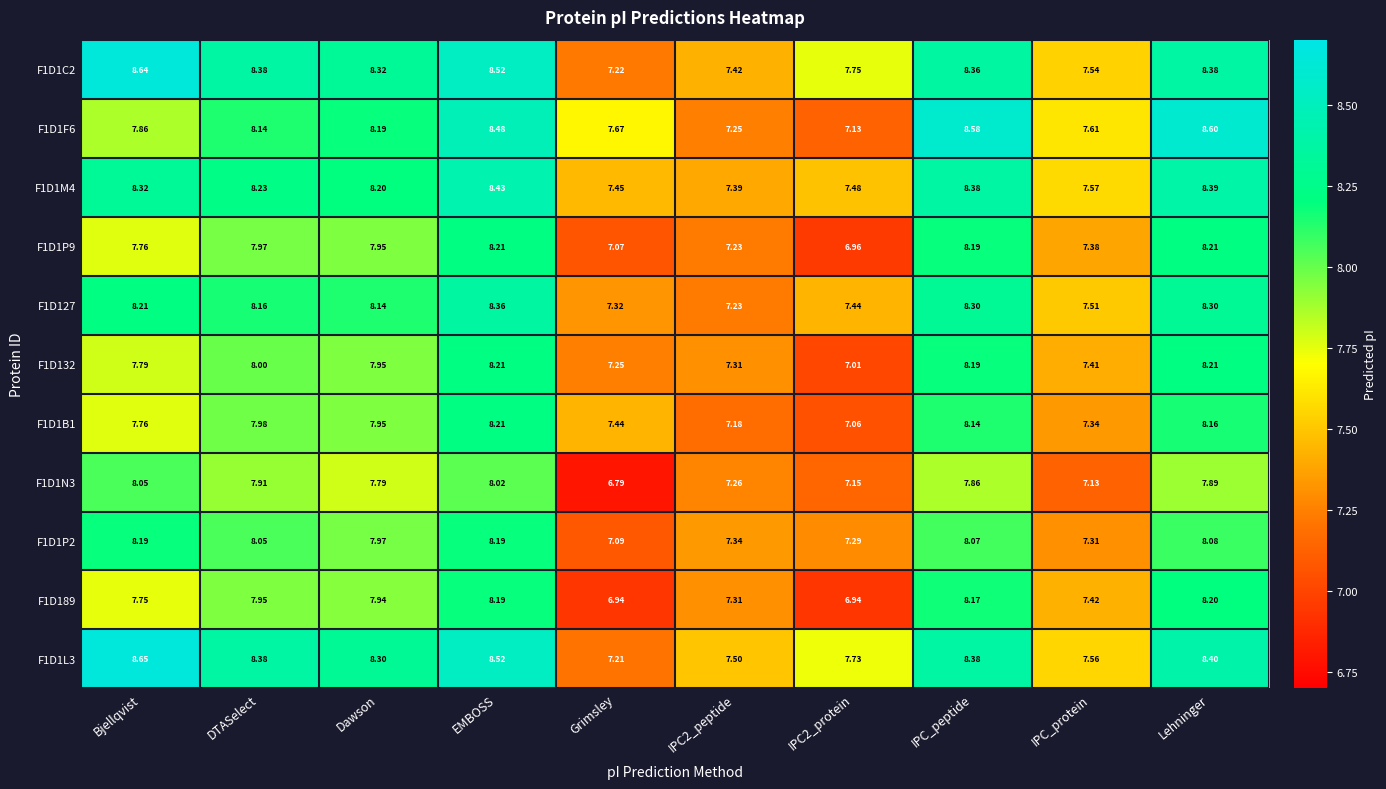

Which label corresponds to the smallest value in the chart?

Grimsley